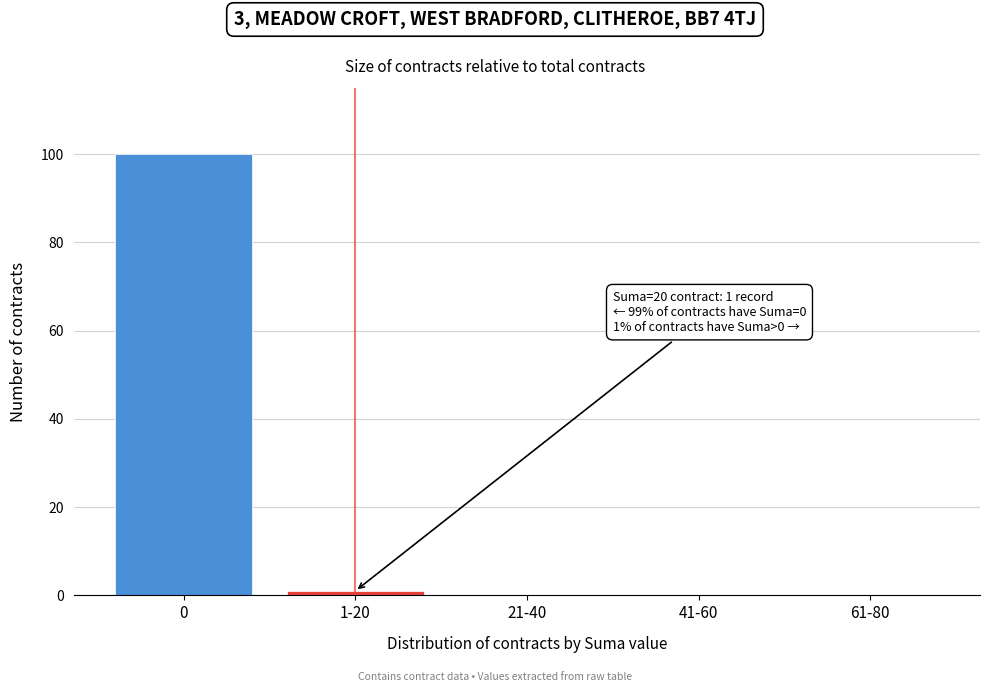

Reading left to right, what are all the values shown in this chart?

0=100	1-20=1	21-40=0	41-60=0	61-80=0